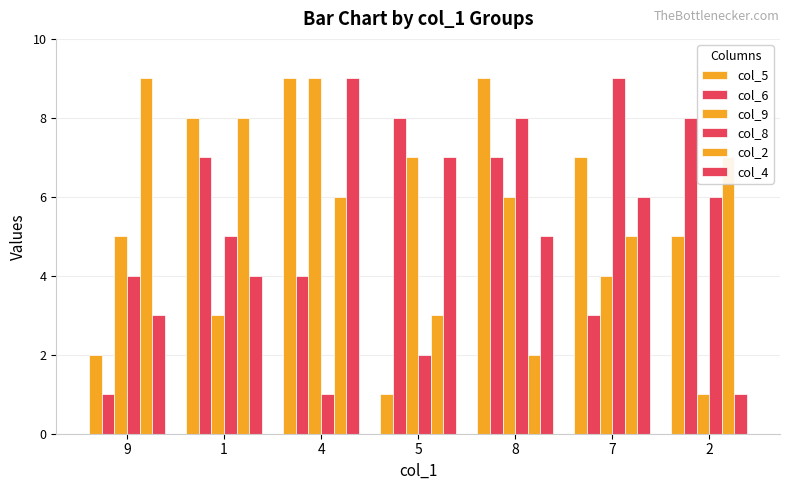

List the labels in order of col_6 value, smallest first.

9, 7, 4, 1, 8, 5, 2